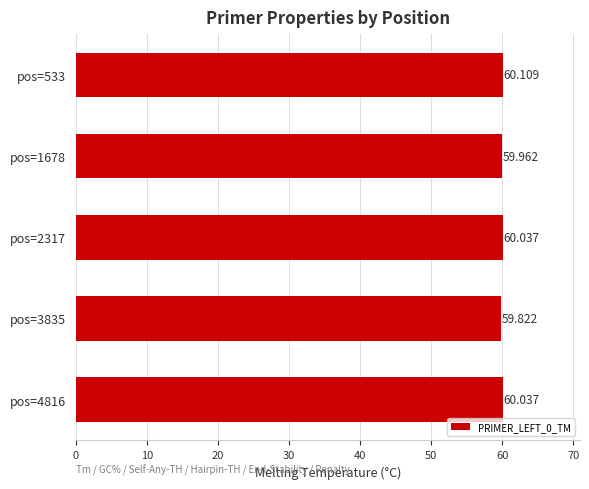

Where is the data nearest to the value 59?

pos=3835